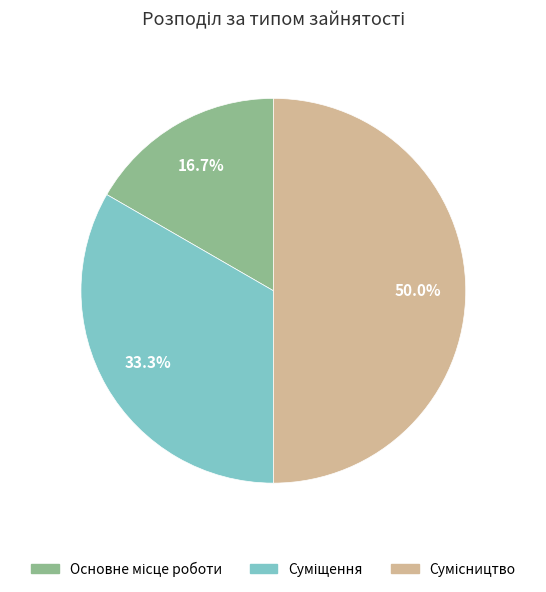

To the nearest percent, what portion does Основне місце роботи represent?

17%